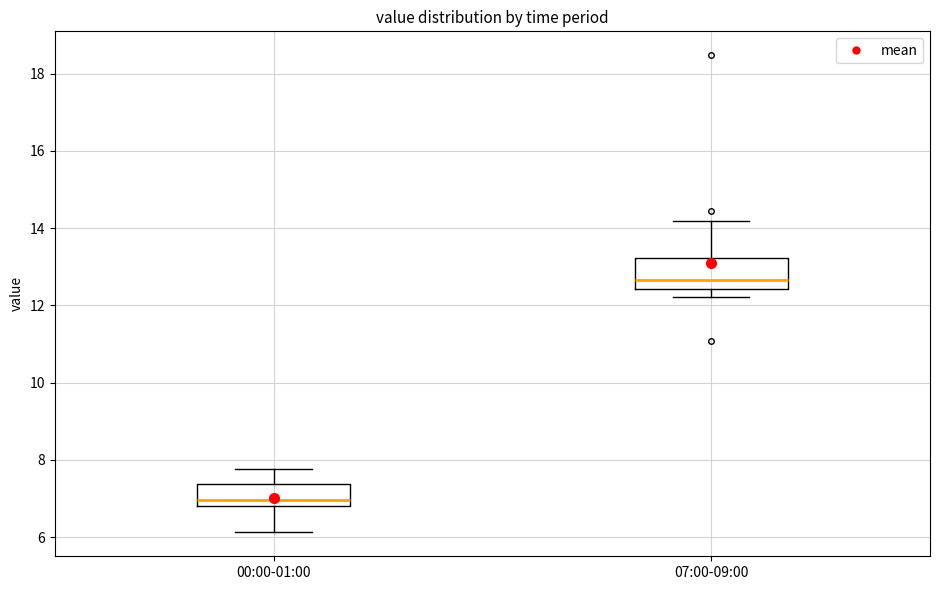

Which box is the tallest, from its lower edge to its upper edge?

07:00-09:00